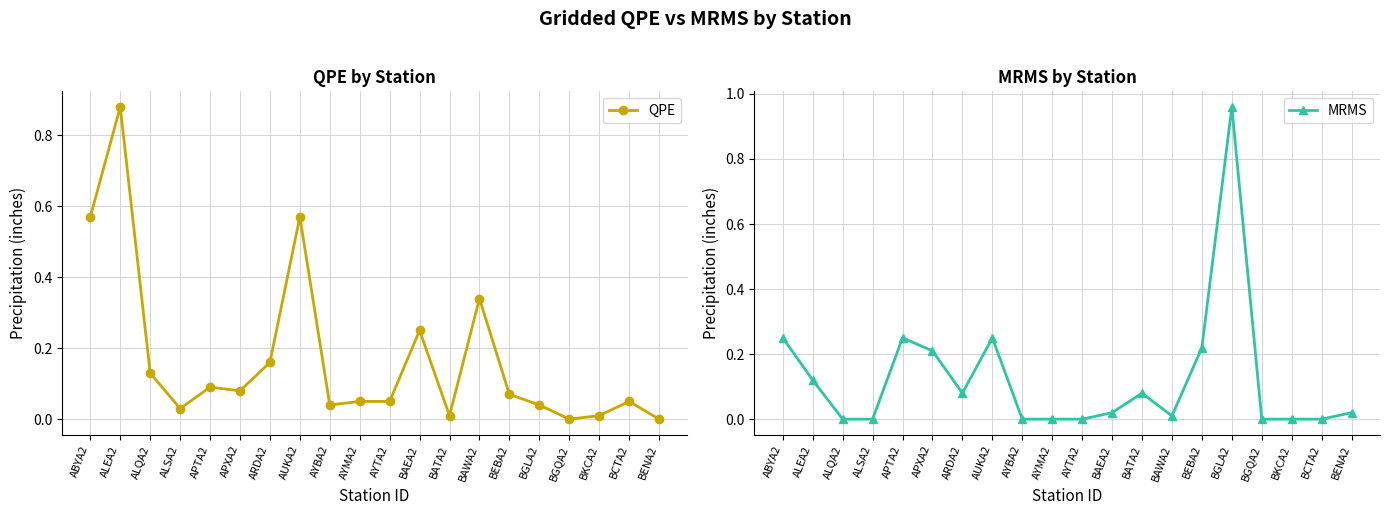

What position from the left is AUKA2?

8